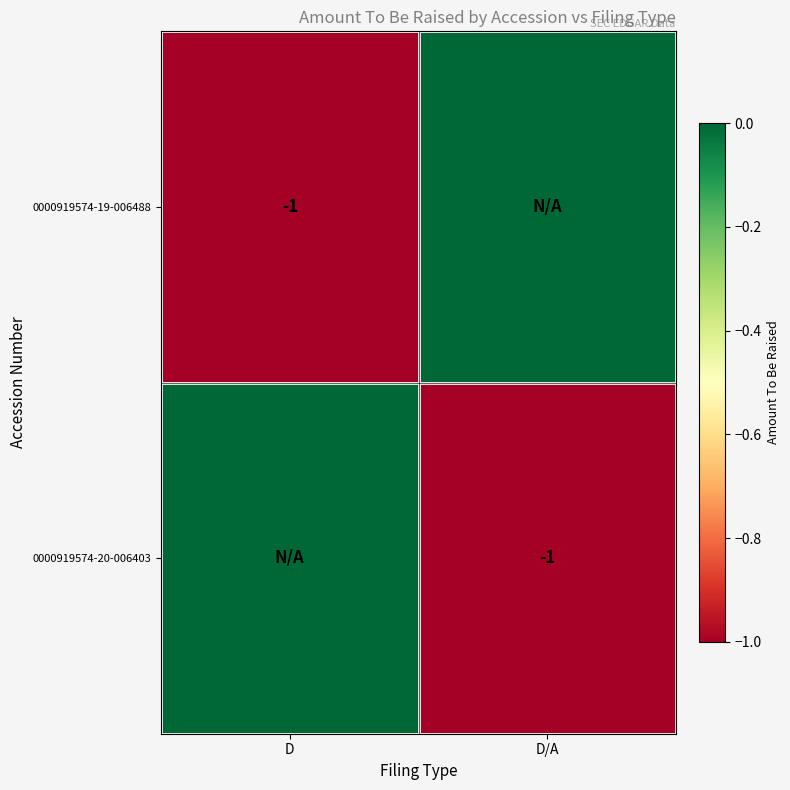

The value of 0000919574-19-006488 at D is -1. True or false?

True